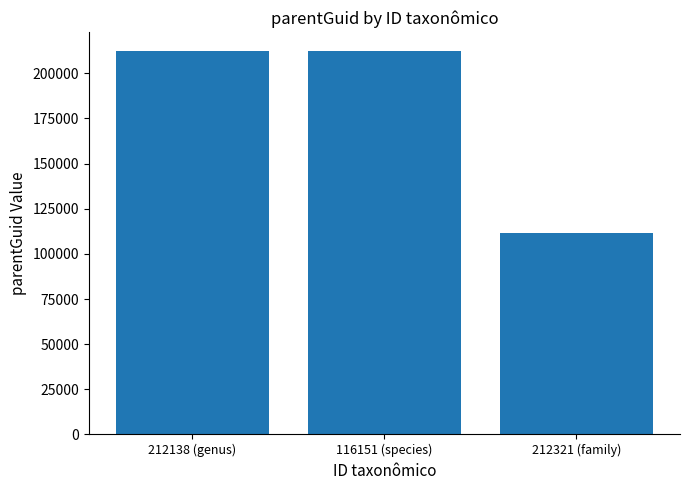

What is the sum of all values?

536034